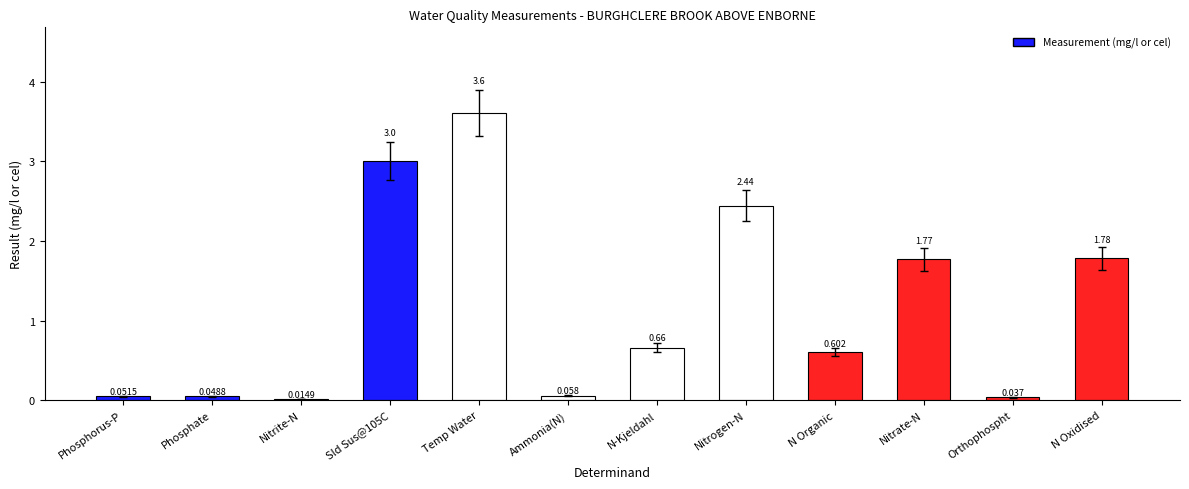

Which label corresponds to the largest value in the chart?

Temp Water